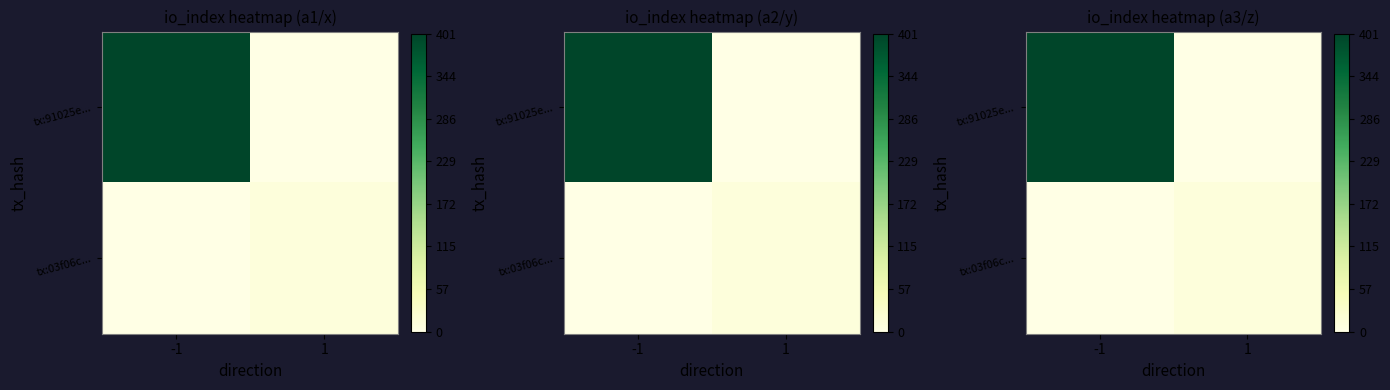

What is the approximate value of tx:03f06c... at 1, to the nearest 5?

10